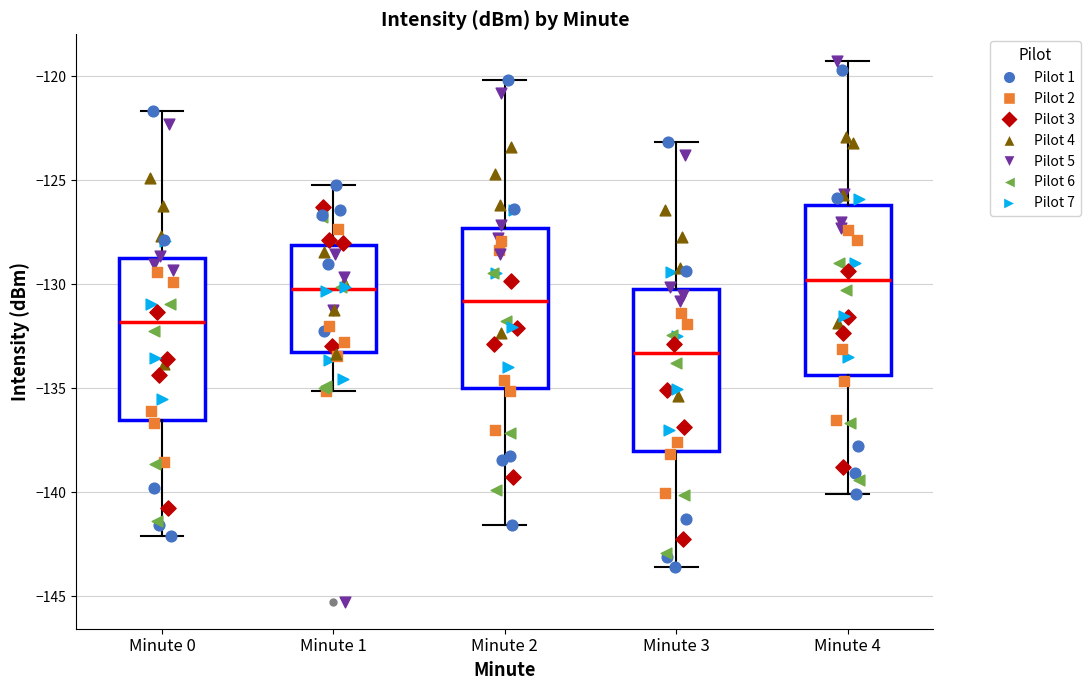

Where does the upper whisker of the box for Minute 1 end on the y-axis? The values are not printed on the chart, so give them approximately, as read against the axis.

-125.0